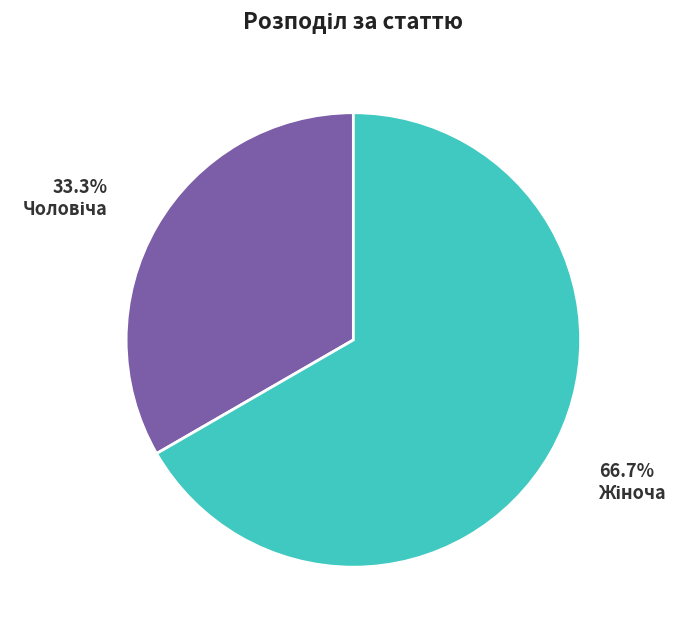

Rank the categories by value from highest to lowest.

Жіноча, Чоловіча